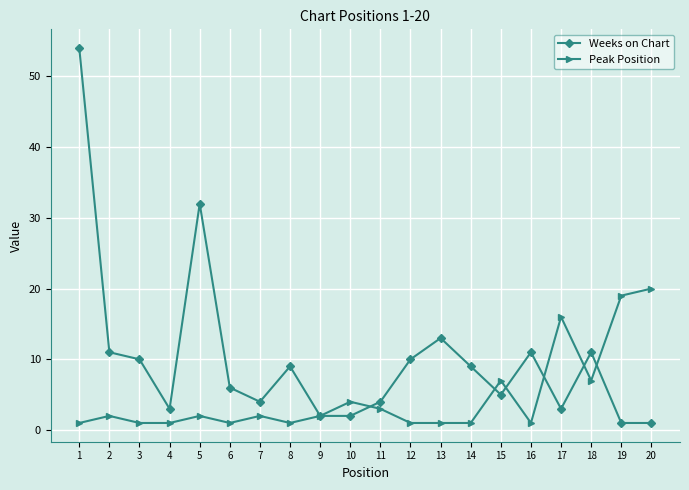

Does the chart have visible grid lines?

Yes